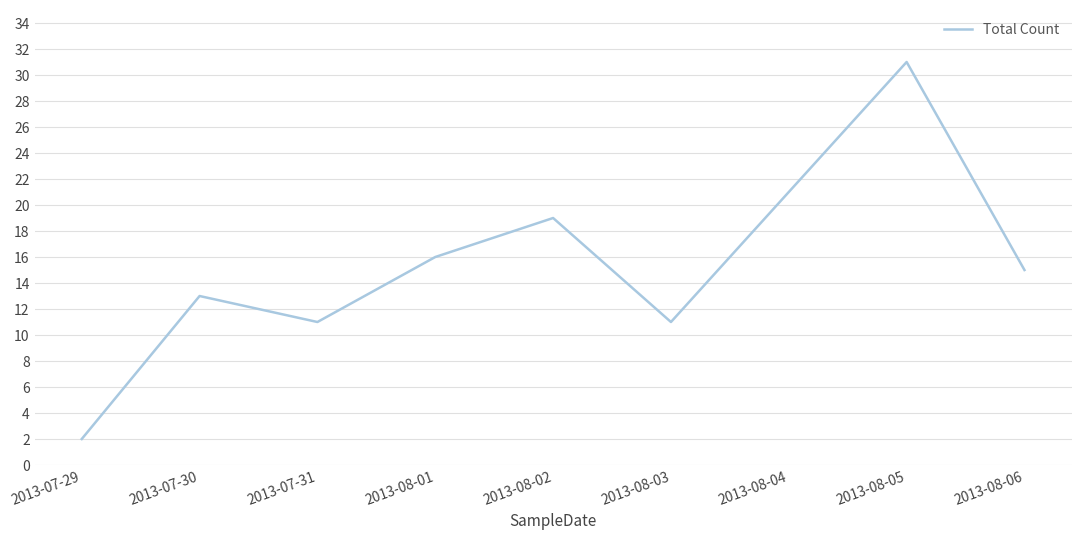

Which label corresponds to the smallest value in the chart?

2013-07-29